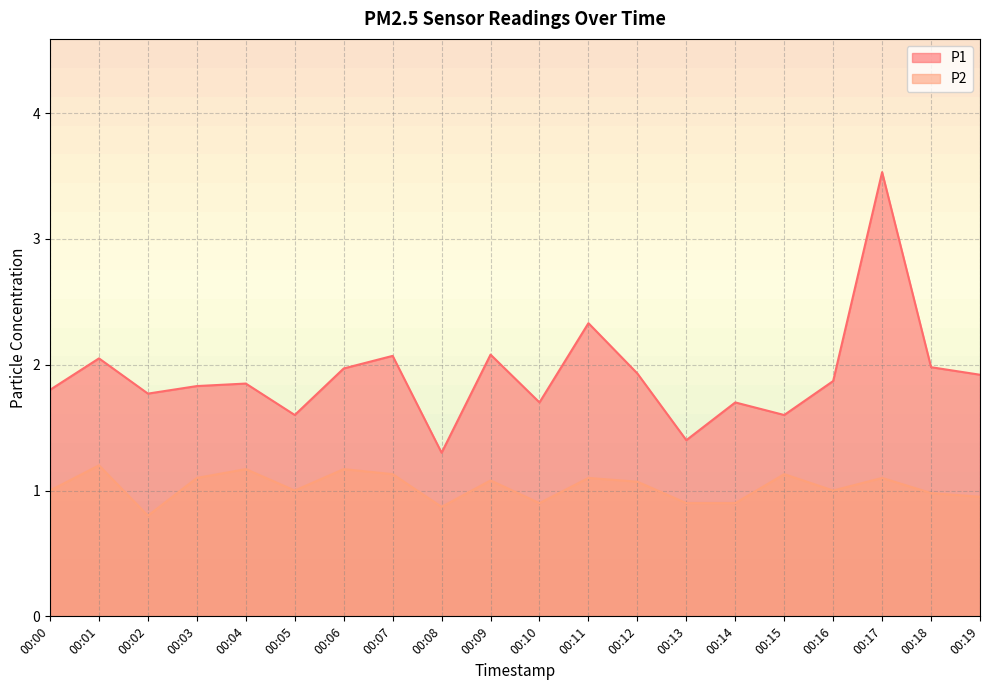

In P2, how many points are lower than both neighbors (excluding endpoints)?

5